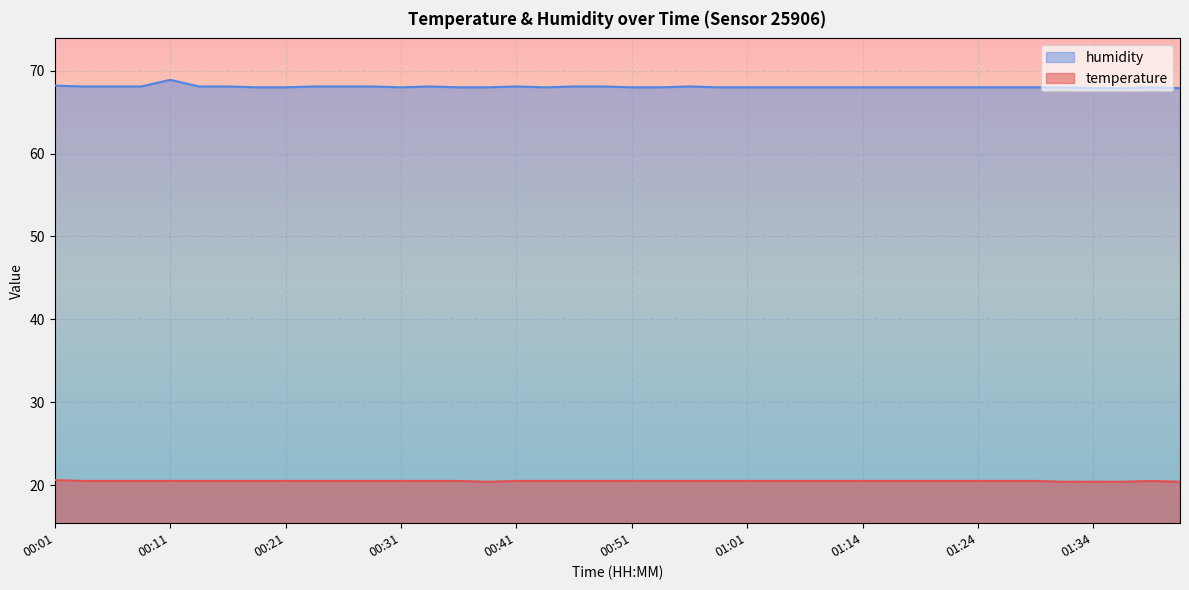

Reading right to left, list all the values displayed in this chart.

temperature: 01:41=20.4	01:38=20.5	01:36=20.4	01:34=20.4	01:31=20.4	01:29=20.5	01:26=20.5	01:24=20.5	01:21=20.5	01:19=20.5	01:16=20.5	01:14=20.5	01:08=20.5	01:06=20.5	01:03=20.5	01:01=20.5	00:58=20.5	00:56=20.5	00:53=20.5	00:51=20.5	00:48=20.5	00:46=20.5	00:43=20.5	00:41=20.5	00:38=20.4	00:36=20.5	00:34=20.5	00:31=20.5	00:29=20.5	00:26=20.5	00:24=20.5	00:21=20.5	00:19=20.5	00:16=20.5	00:14=20.5	00:11=20.5	00:09=20.5	00:06=20.5	00:04=20.5	00:01=20.6
humidity: 01:41=67.9	01:38=68.0	01:36=67.9	01:34=67.9	01:31=68.0	01:29=68.0	01:26=68.0	01:24=68.0	01:21=68.0	01:19=68.0	01:16=68.0	01:14=68.0	01:08=68.0	01:06=68.0	01:03=68.0	01:01=68.0	00:58=68.0	00:56=68.1	00:53=68.0	00:51=68.0	00:48=68.1	00:46=68.1	00:43=68.0	00:41=68.1	00:38=68.0	00:36=68.0	00:34=68.1	00:31=68.0	00:29=68.1	00:26=68.1	00:24=68.1	00:21=68.0	00:19=68.0	00:16=68.1	00:14=68.1	00:11=68.9	00:09=68.1	00:06=68.1	00:04=68.1	00:01=68.2